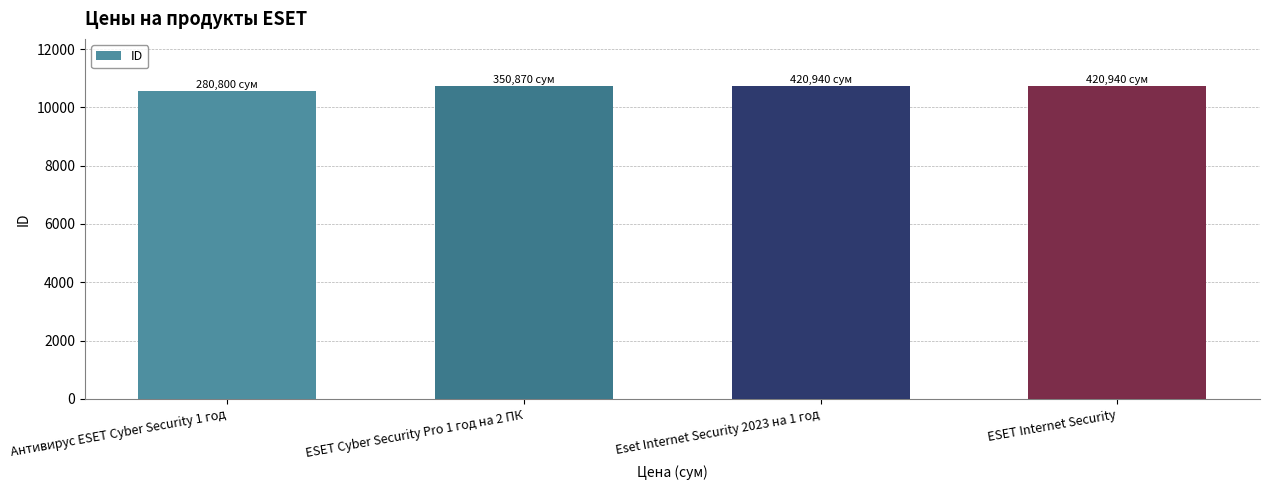

What is the value of the 2nd bar from the left?

10736